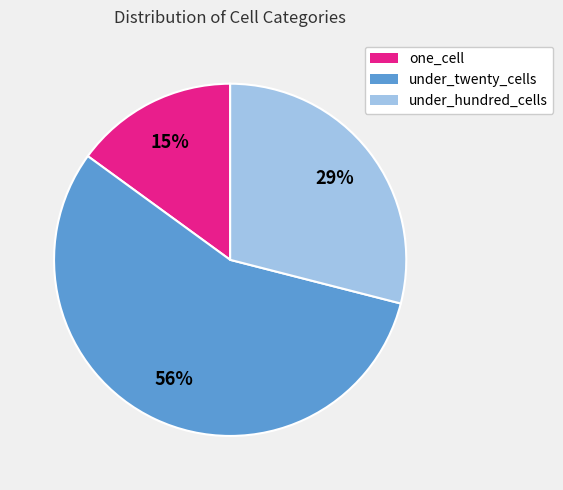

How many segments does this pie chart have?

3